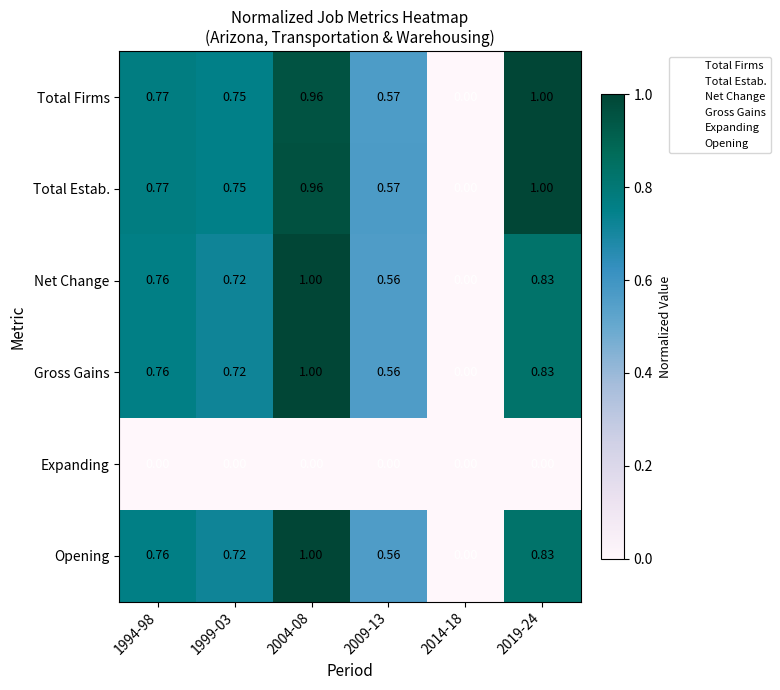

Is the value of Net Change at 2019-24 greater than the value of Total Firms at 1999-03?

Yes